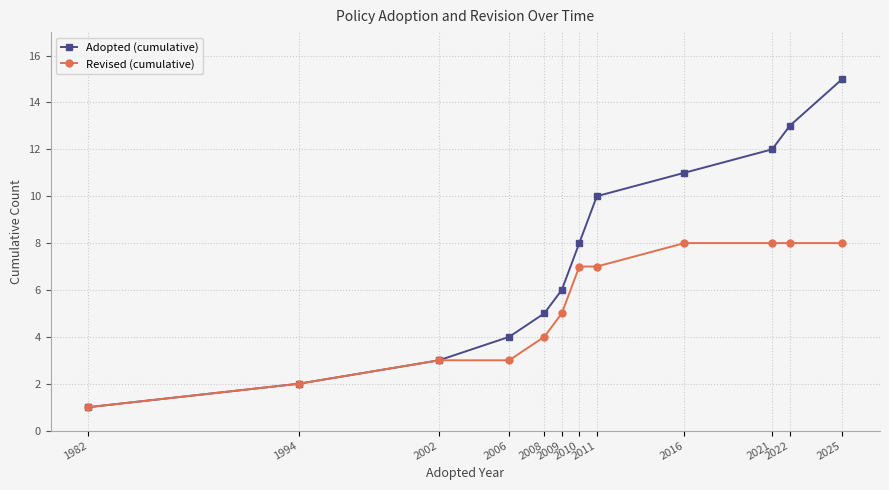

What is the difference between the maximum and minimum values in the Adopted (cumulative) series?

14